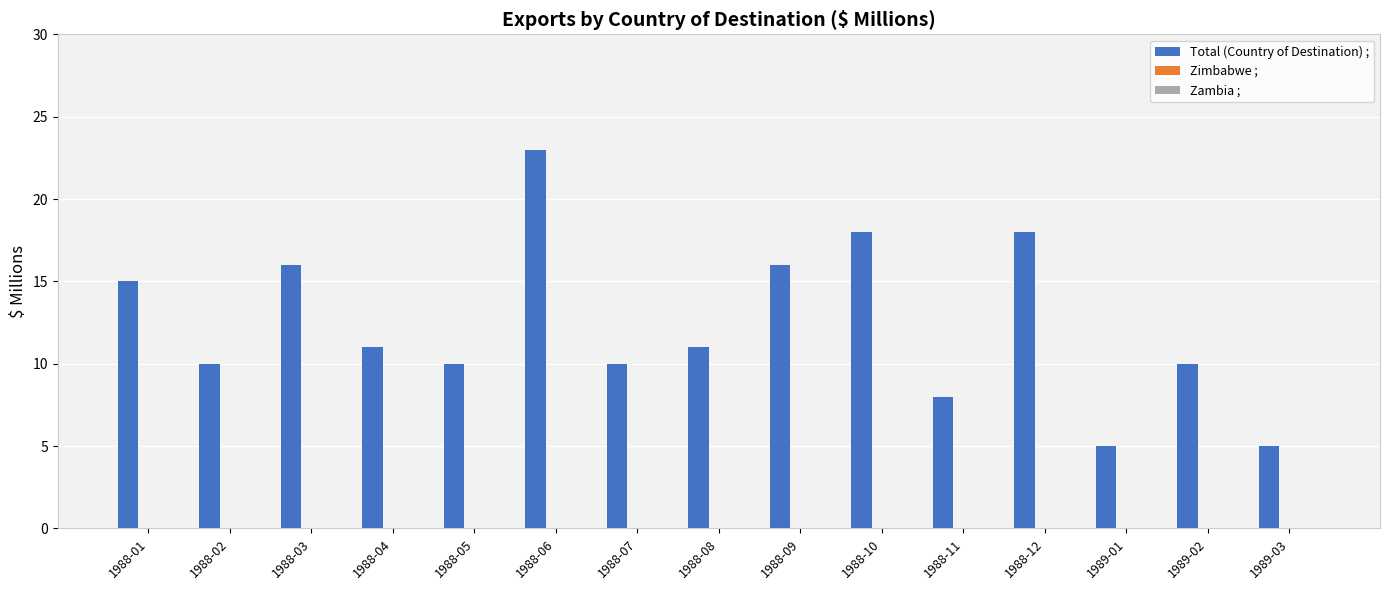

What is the smallest value displayed?

5